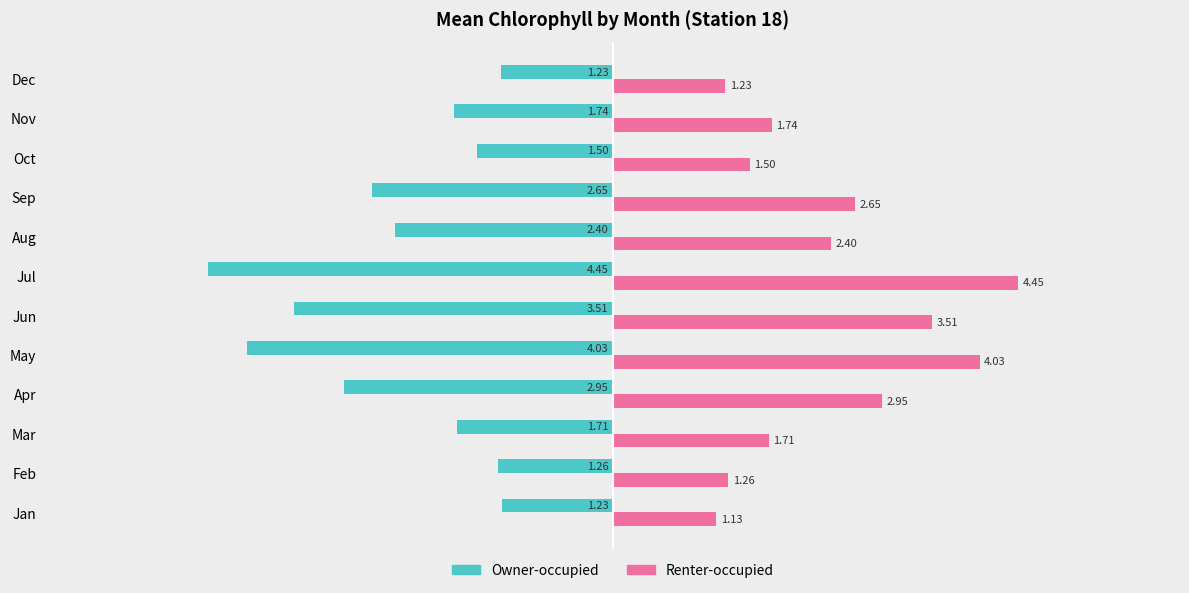

Which series has the largest total across all categories?

Renter-occupied